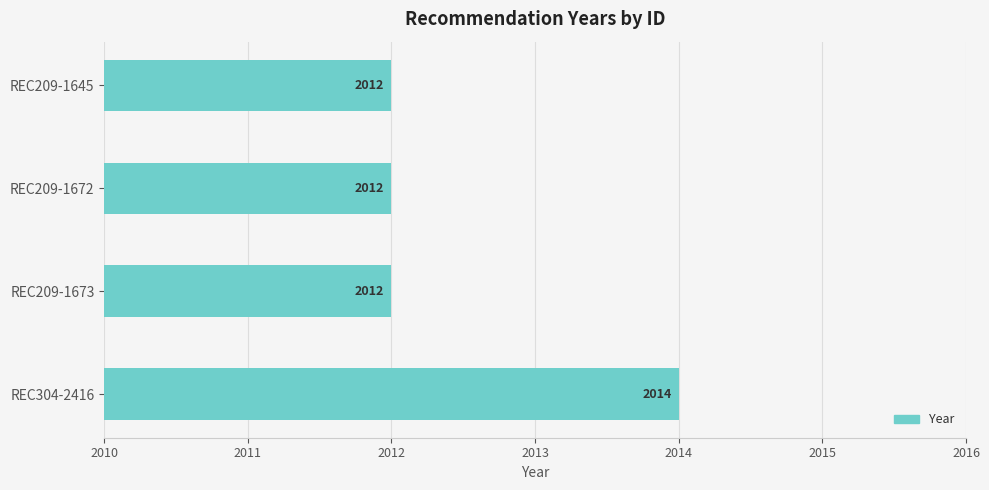

Reading top to bottom, extract all data points from this chart.

2012	2012	2012	2014